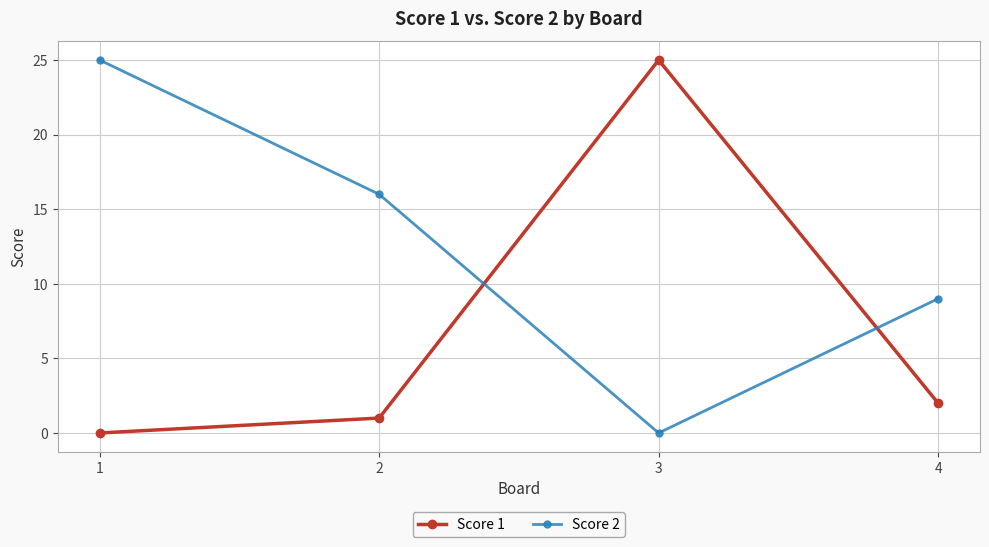

Which series has the largest total across all categories?

Score 2